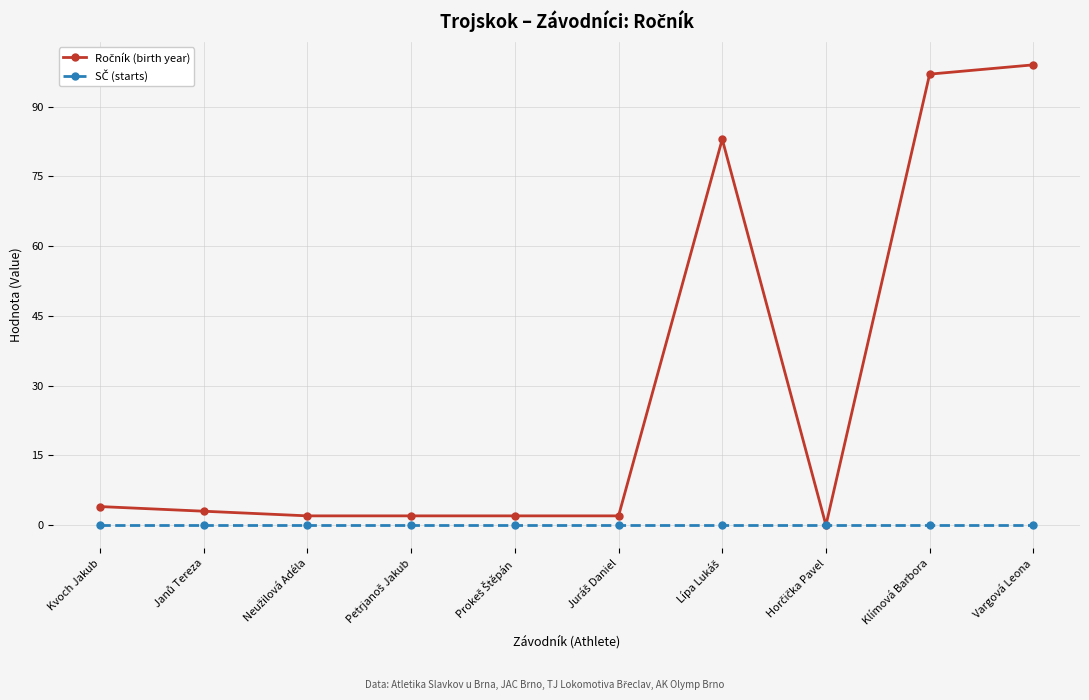

How many categories are shown in the chart?

10